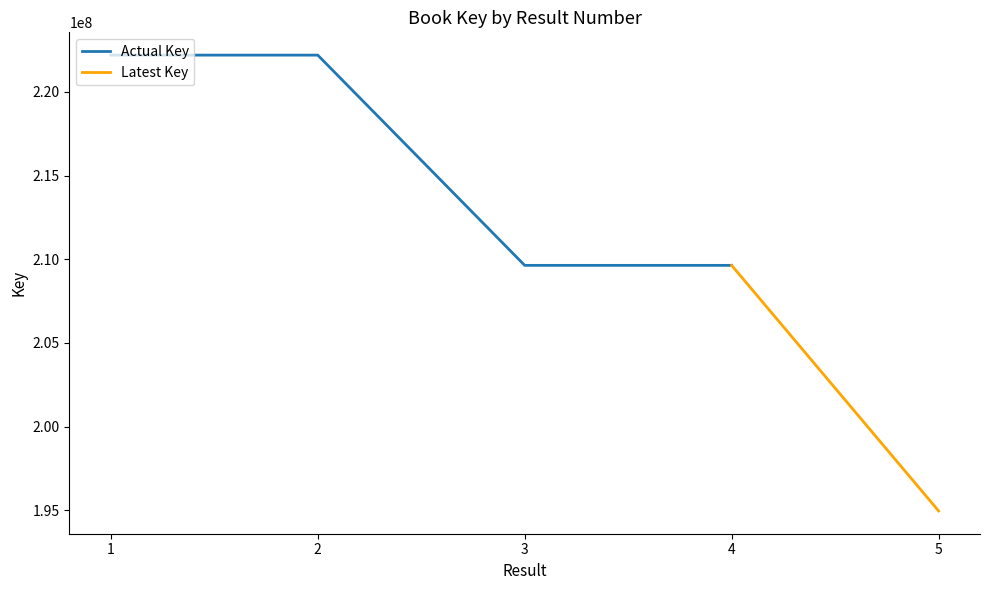

Rank the categories by value from highest to lowest.

1, 2, 4, 3, 5